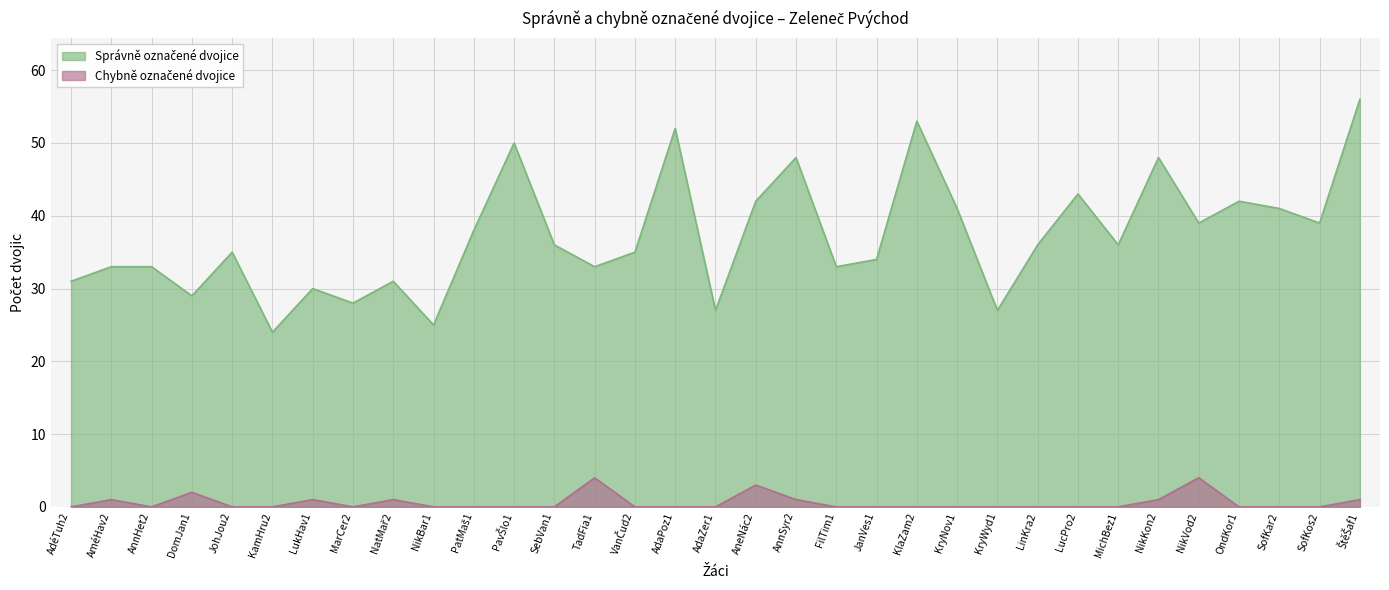

Rank the categories by Správně označené dvojice value from lowest to highest.

KamHru2, NikBar1, AdaZer1, KryWyd1, MarCer2, DomJan1, LukHav1, AdéTuh2, NatMař2, AméHav2, AnnHet2, TadFia1, FilTim1, JanVes1, JohJou2, VanČud2, SebVan1, LinKra2, MichBez1, PatMaš1, NikVod2, SofKos2, KryNov1, SofKar2, AneNác2, OndKor1, LucPro2, AnnSyr2, NikKon2, PavŠlo1, AdaPoz1, KlaZam2, ŠtěŠaf1